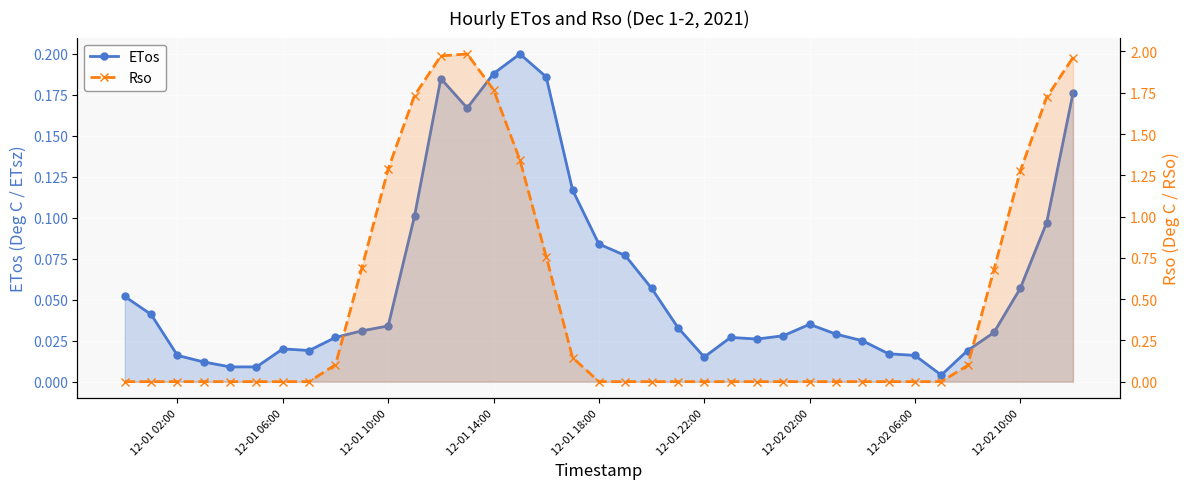

What is the difference between the second highest and second lowest values in the Rso series?

2.0